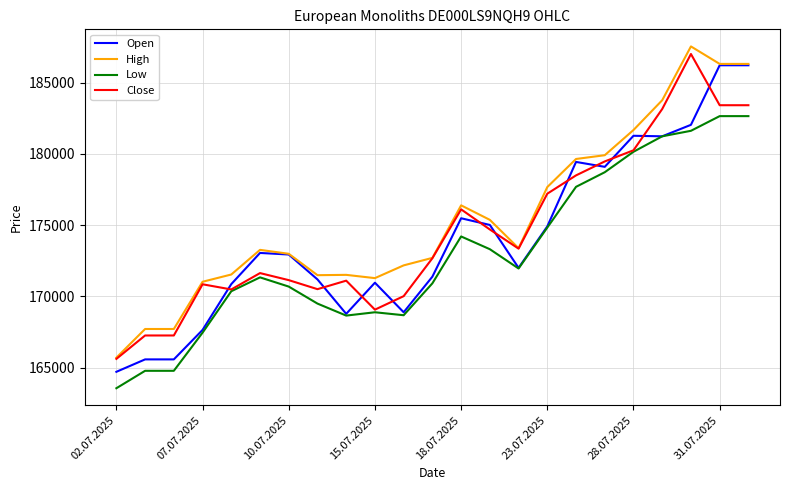

After their last crossing, which series has the higher values: Close or Open?

Open